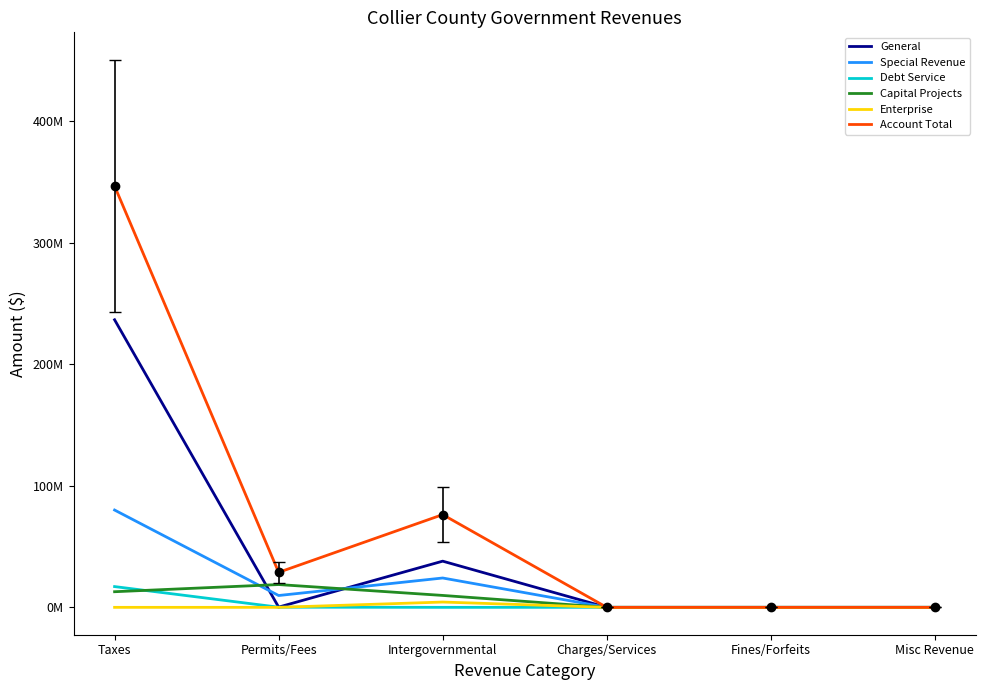

At which category does General reach its first local peak?

Intergovernmental